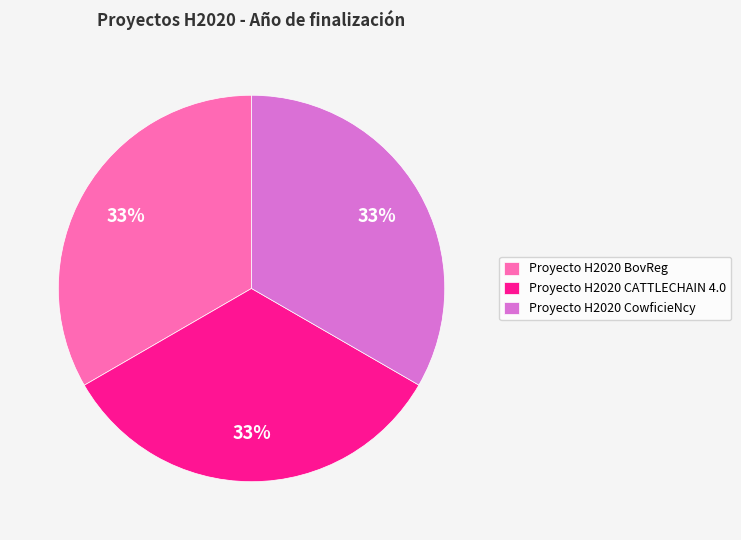

To the nearest percent, what is the combined percentage of Proyecto H2020 BovReg and Proyecto H2020 CATTLECHAIN 4.0?

67%